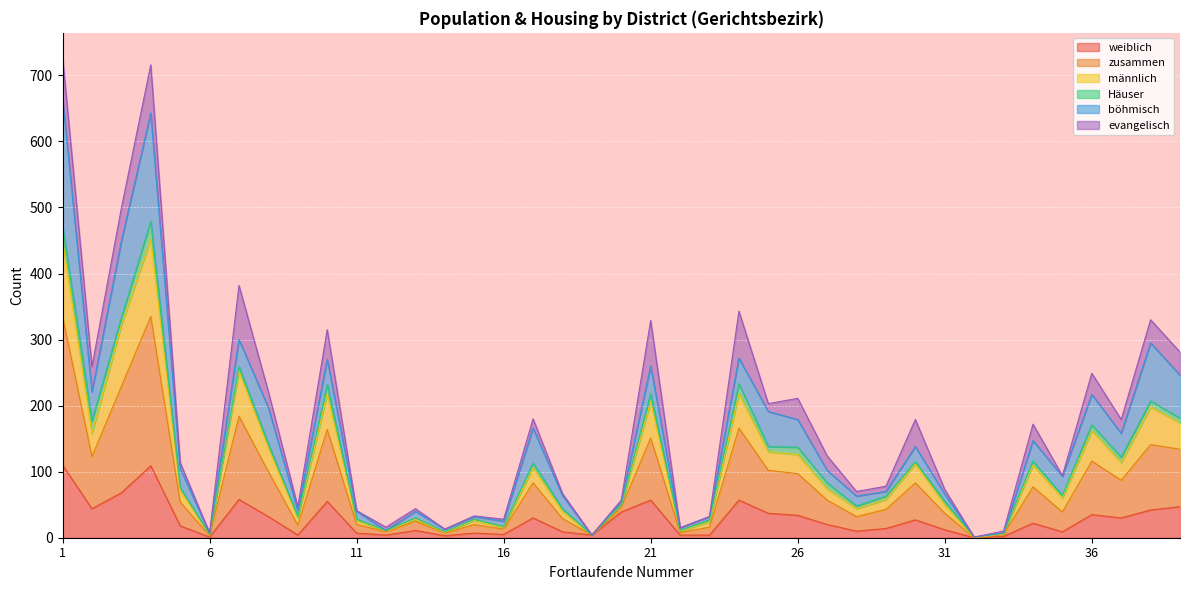

True or false: zusammen and weiblich intersect in this chart.

False